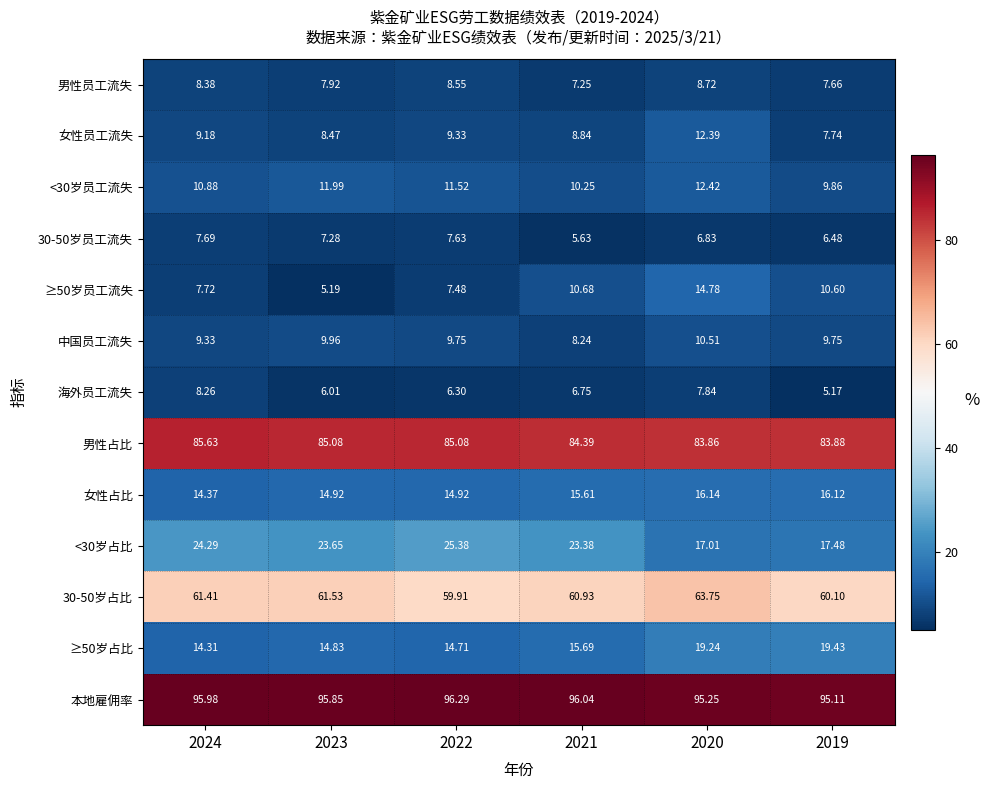

Which series has the largest range (max minus min)?

≥50岁员工流失